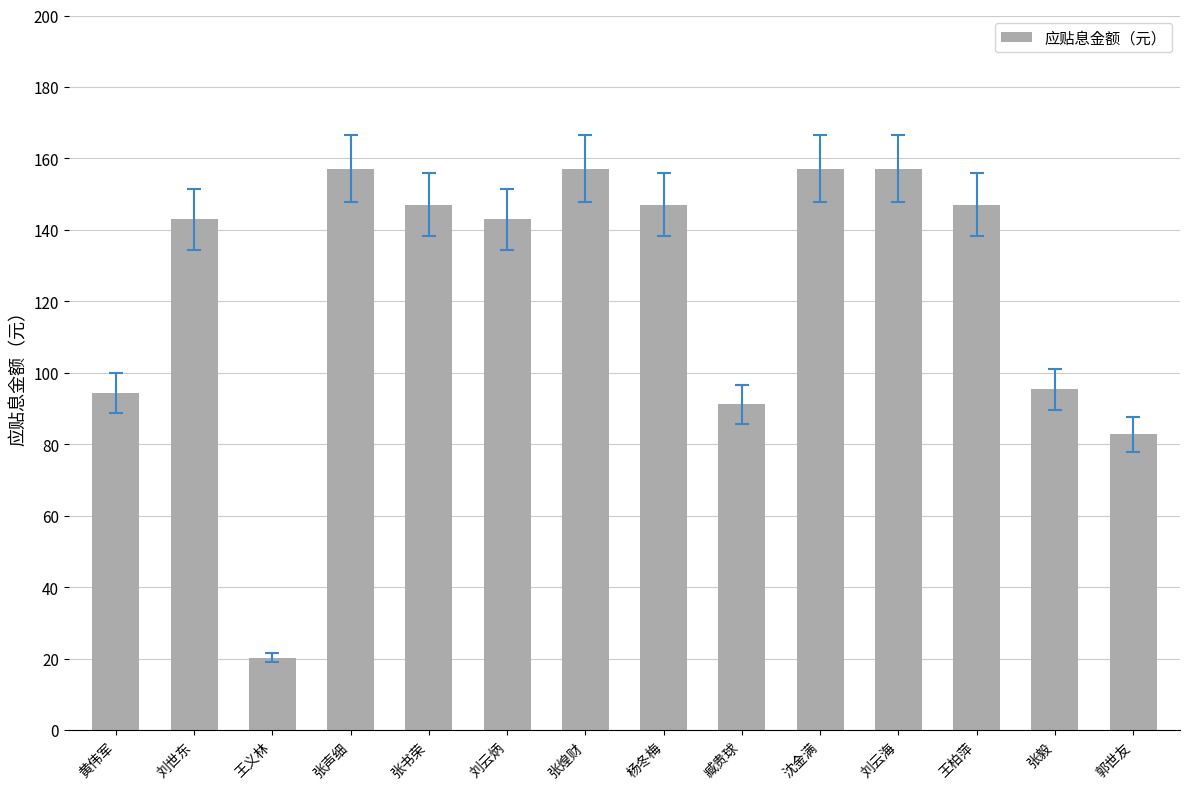

What is the maximum value shown in the chart?

157.1